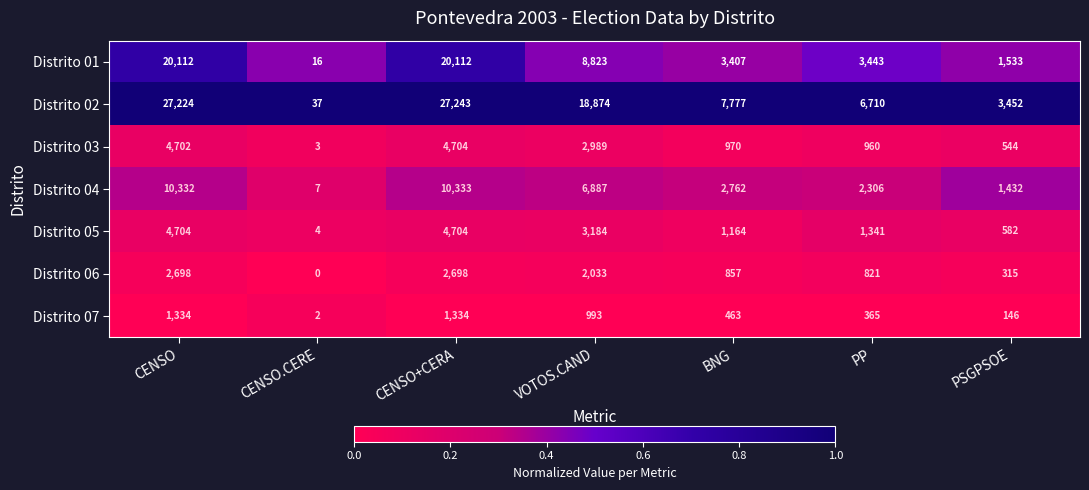

How many Distrito 06 values are between 315 and 2698?

6